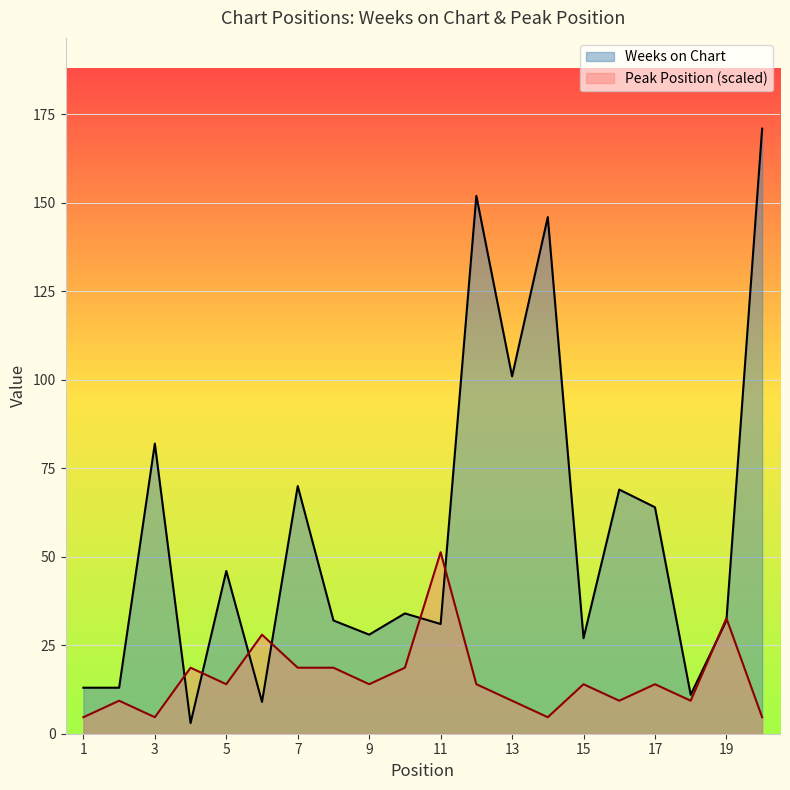

What are all the series names shown in the legend?

Weeks on Chart, Peak Position (scaled)